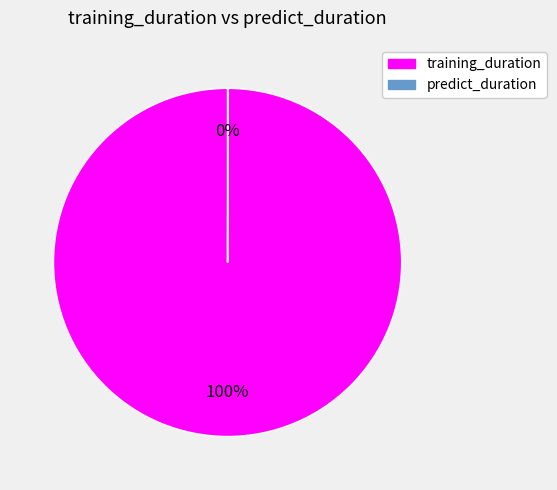

The training_duration slice represents 94% of the pie. True or false?

False